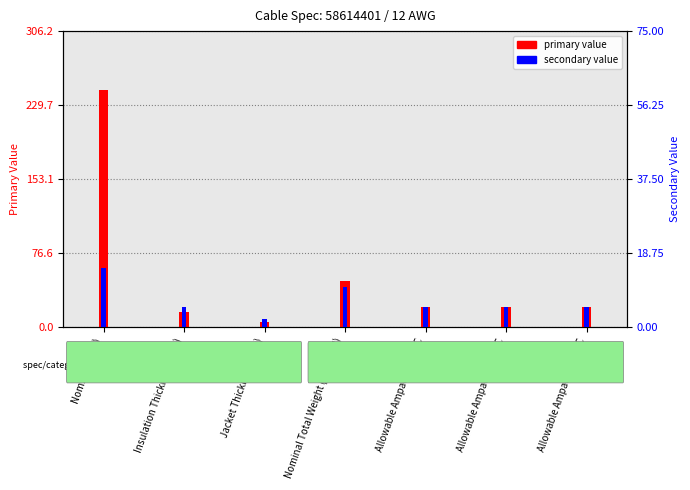

Is it true that primary value equals 20 at Allowable Ampacity at 60C?

True